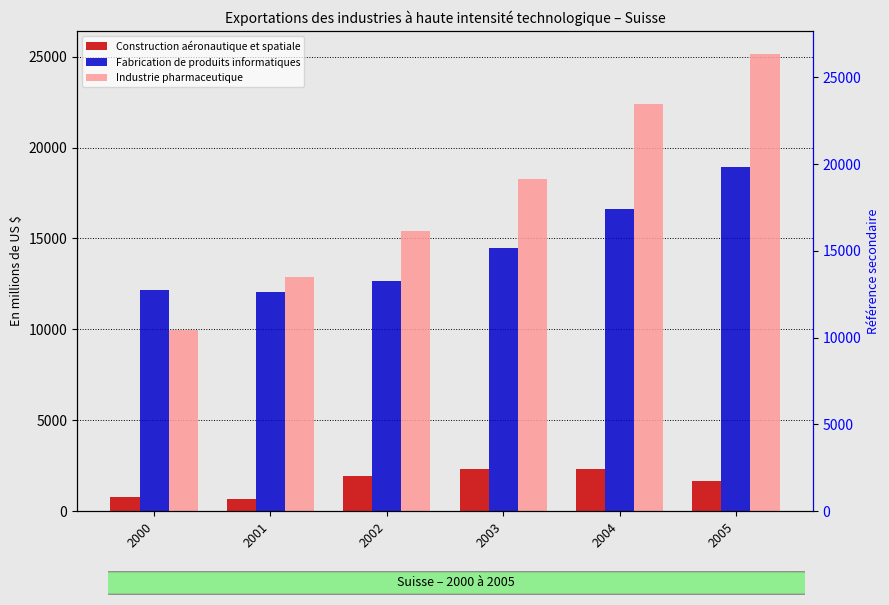

What is the difference between the maximum and minimum values in the Fabrication de produits informatiques series?

6848.4